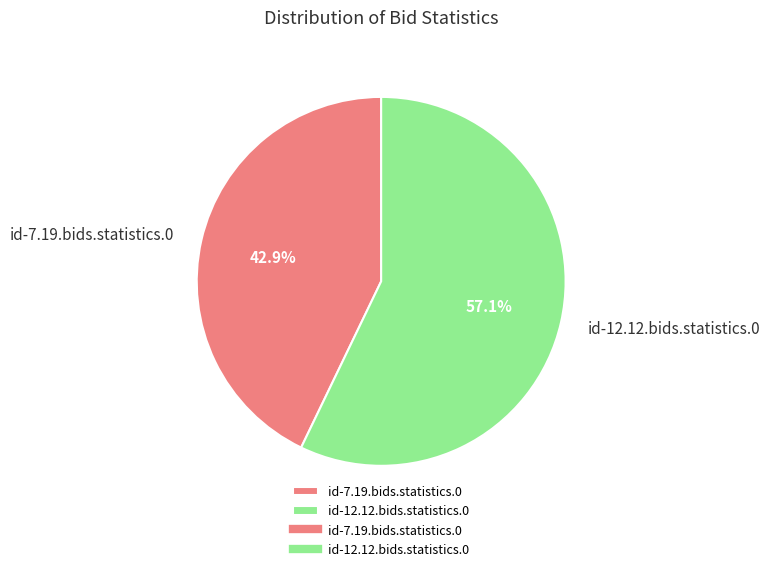

To the nearest percent, what is the average slice percentage?

50%